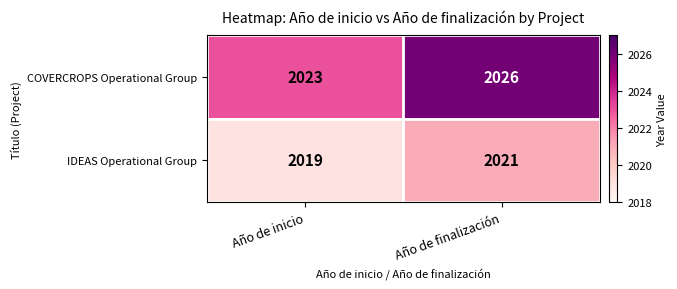

What value does the COVERCROPS Operational Group series have at Año de inicio?

2023